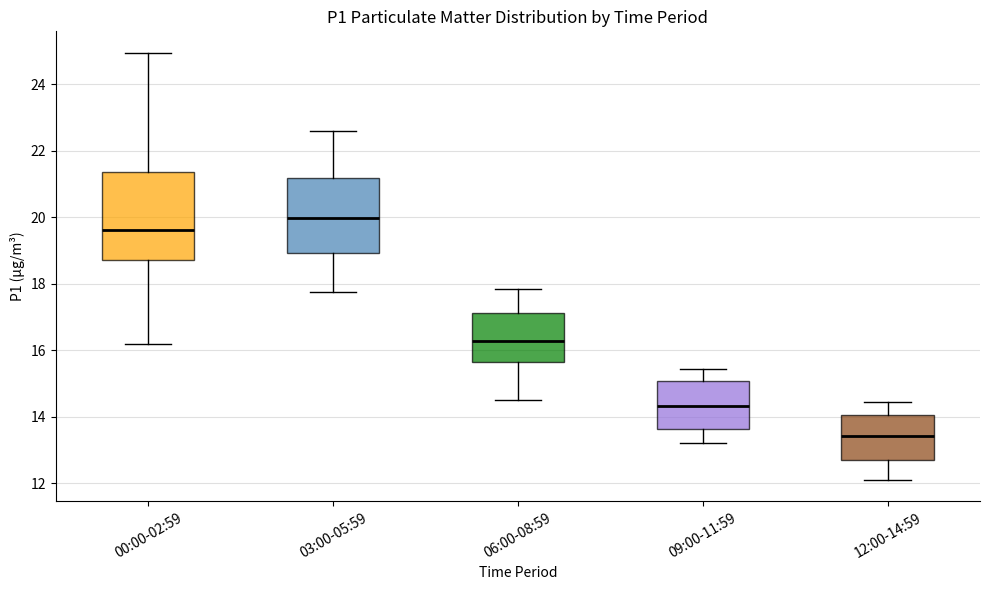

Reading left to right, transcribe this box plot: for each box, give where its median line is, the range the box spans, and where its two whiskers end, as read against the y-axis. The values are not printed on the chart, so give them approximately, as read against the axis.

00:00-02:59: median 19.6, box 18.8 to 21.4, whiskers 16.2 to 25.0
03:00-05:59: median 20.0, box 19.0 to 21.2, whiskers 17.8 to 22.6
06:00-08:59: median 16.2, box 15.6 to 17.2, whiskers 14.6 to 17.8
09:00-11:59: median 14.4, box 13.6 to 15.0, whiskers 13.2 to 15.4
12:00-14:59: median 13.4, box 12.6 to 14.0, whiskers 12.2 to 14.4